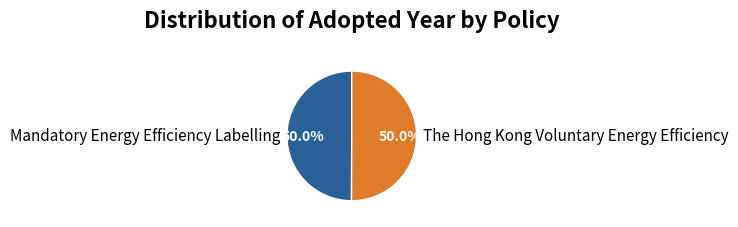

To the nearest percent, what percentage of the pie is Mandatory Energy Efficiency Labelling?

50%